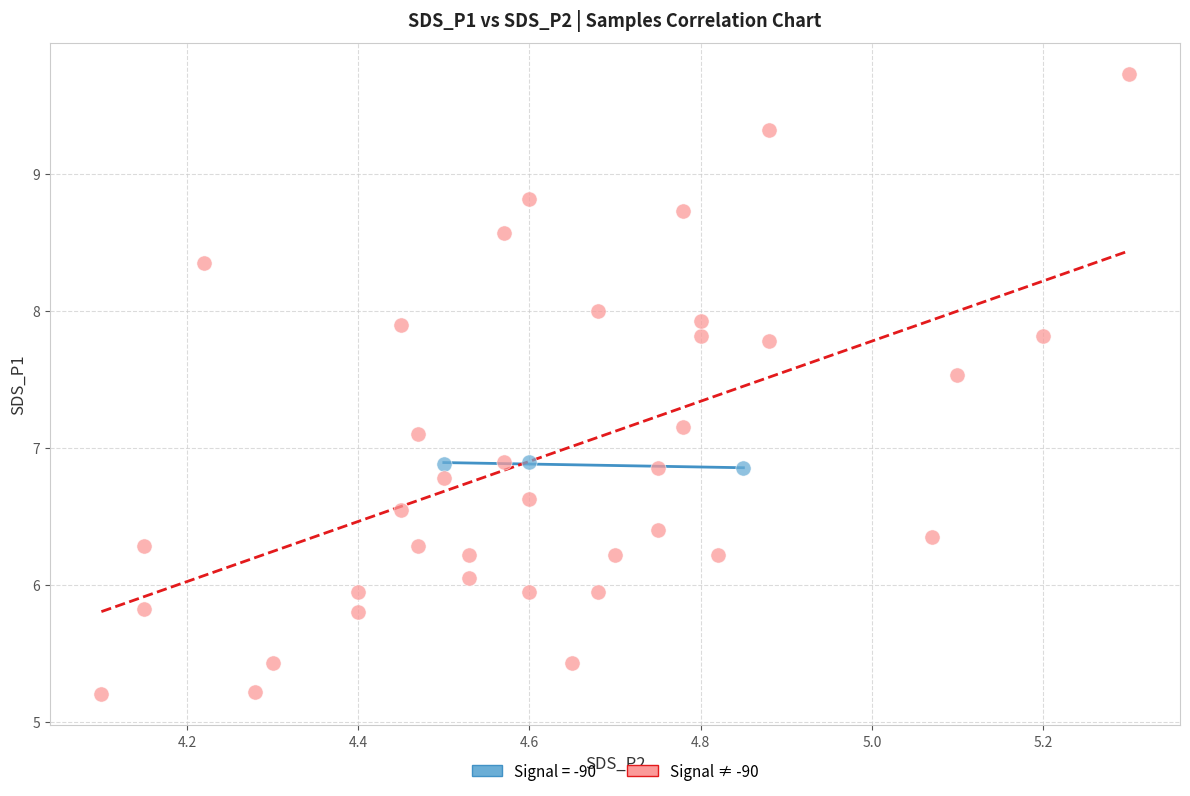

Which series has the widest spread of Y values?

Signal ≠ -90